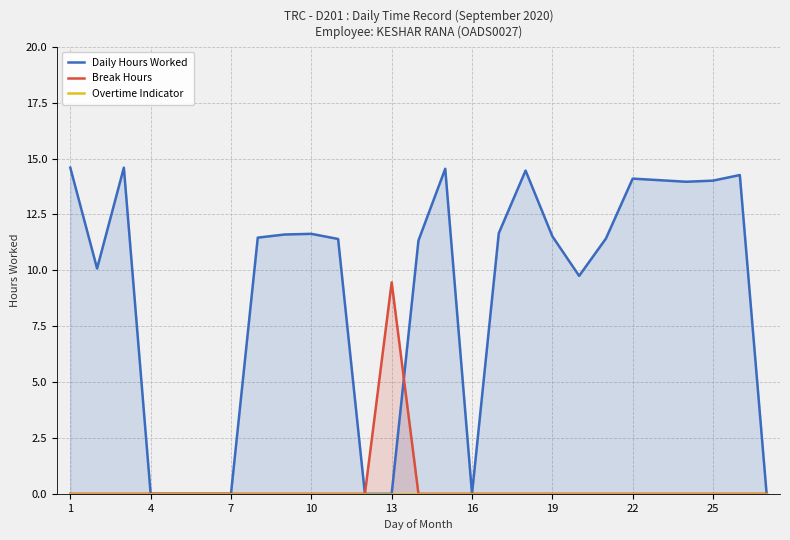

True or false: Overtime Indicator and Break Hours cross at least once.

False